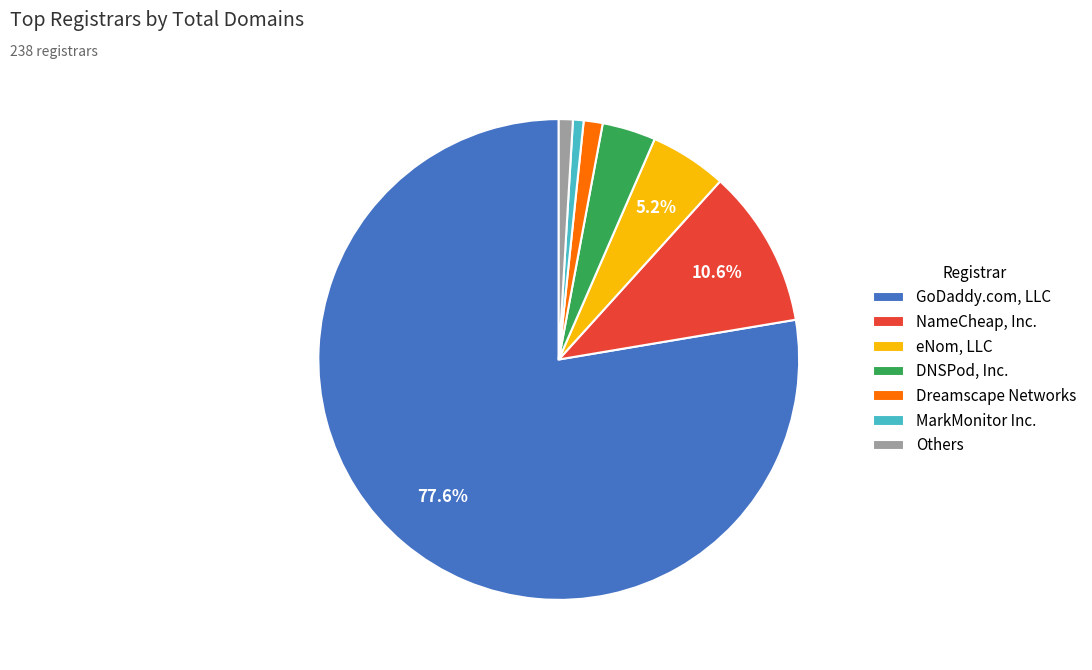

Do GoDaddy.com, LLC and Dreamscape Networks together represent more than half of the pie?

Yes